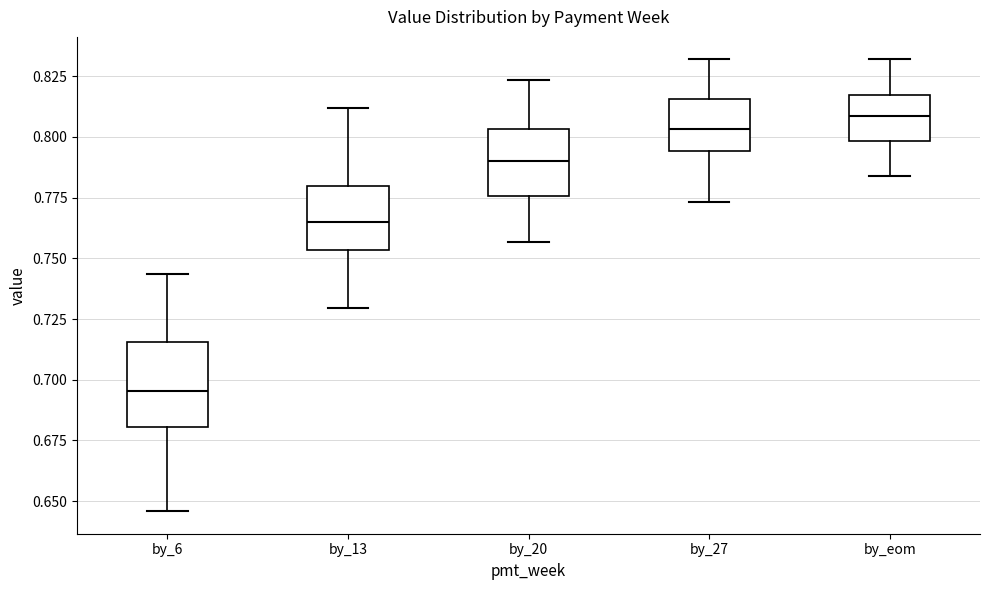

Reading left to right, read every box against the y-axis: the position of its median line, the range the box covers, and the ends of its whiskers. The values are not printed on the chart, so give them approximately, as read against the axis.

by_6: median 0.695, box 0.680 to 0.715, whiskers 0.645 to 0.745
by_13: median 0.765, box 0.755 to 0.780, whiskers 0.730 to 0.810
by_20: median 0.790, box 0.775 to 0.805, whiskers 0.755 to 0.825
by_27: median 0.805, box 0.795 to 0.815, whiskers 0.775 to 0.830
by_eom: median 0.810, box 0.800 to 0.815, whiskers 0.785 to 0.830